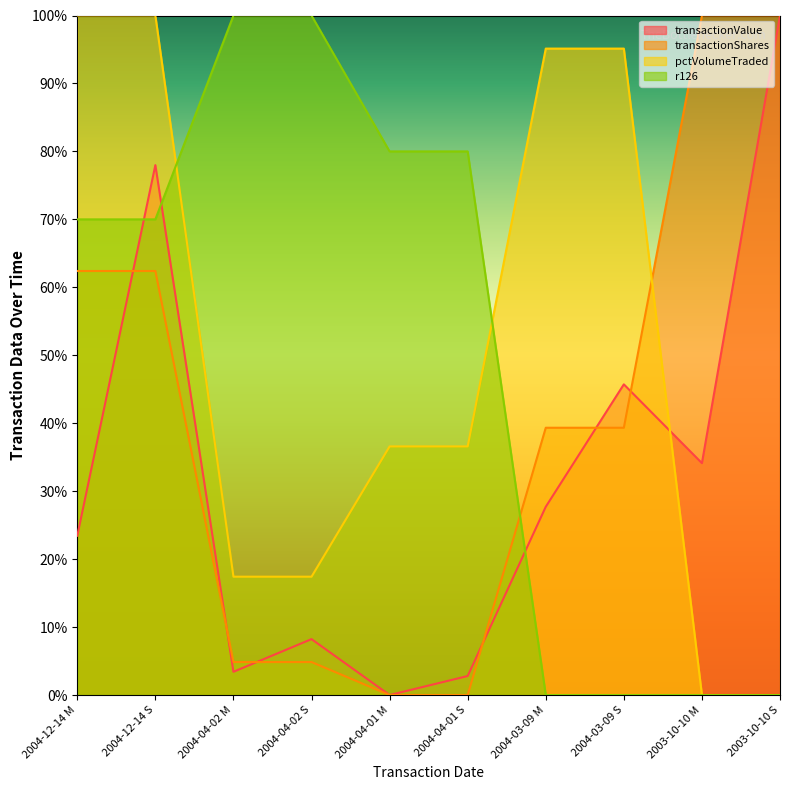

After their last crossing, which series has the higher values: pctVolumeTraded or transactionValue?

transactionValue